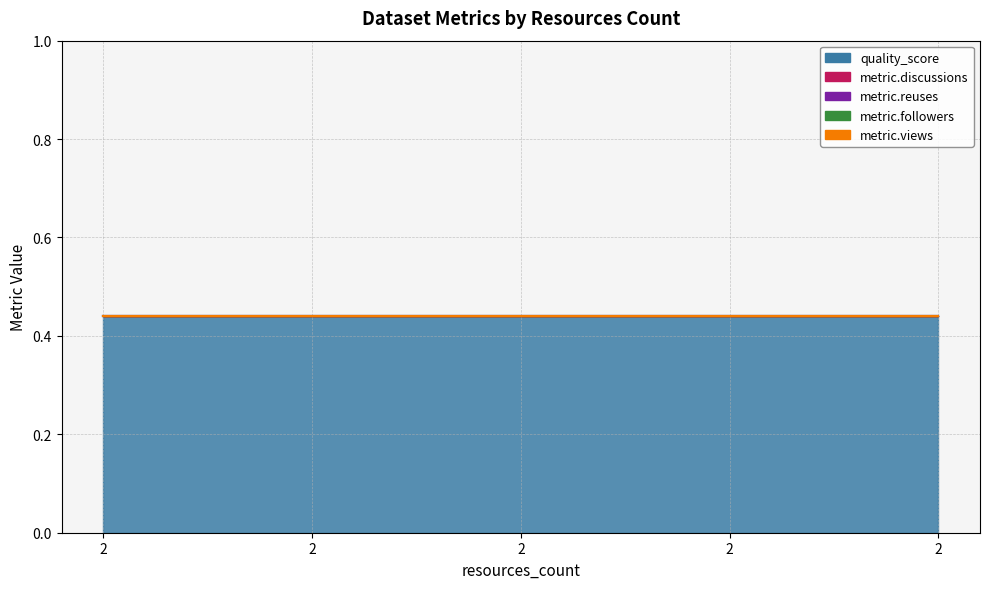

At how many categories does at least one series exceed 0?

5